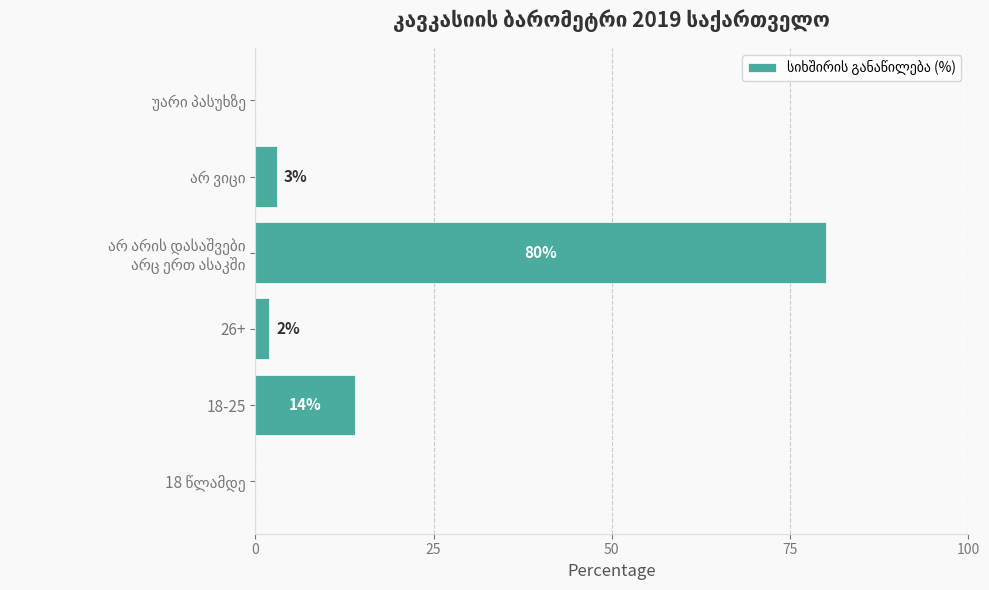

What is the change in value from 18-25 to 26+?

-12